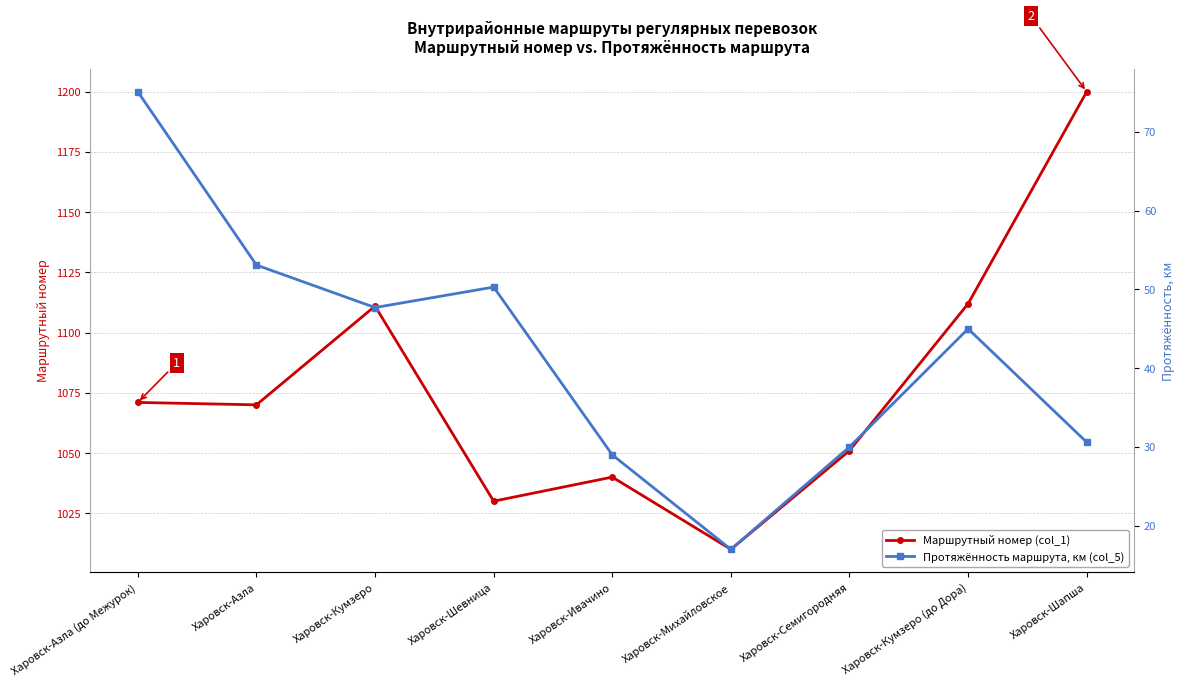

Rank the series by their maximum value, from highest to lowest.

Маршрутный номер (col_1), Протяжённость маршрута, км (col_5)